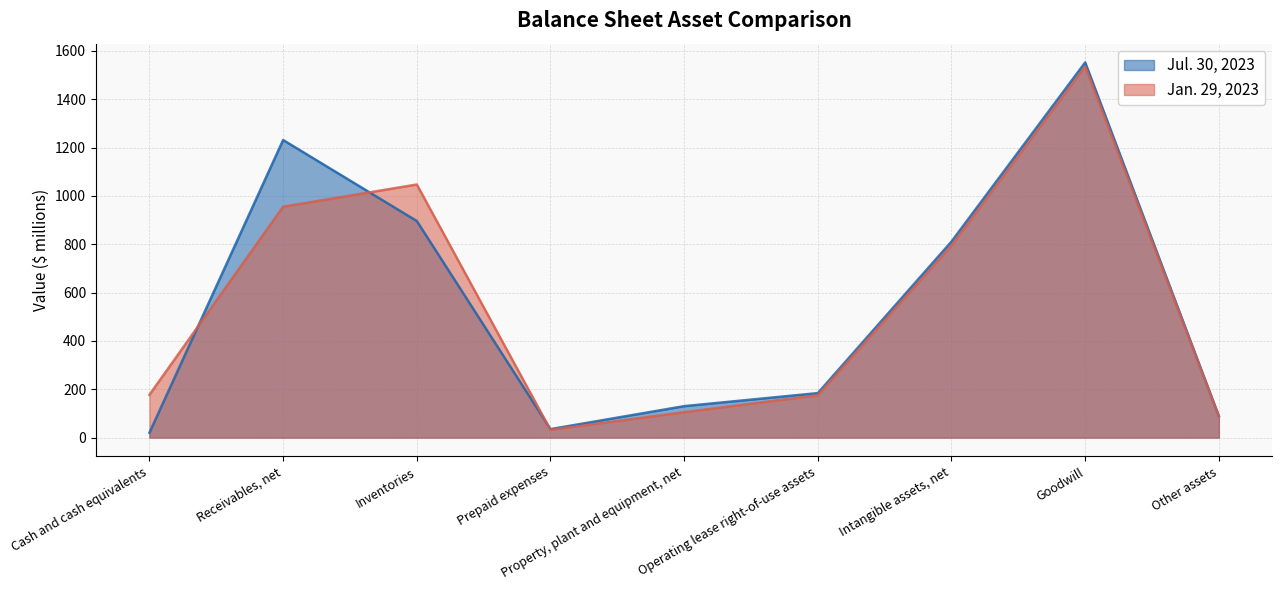

The Jul. 30, 2023 series shows 37 at Other assets. True or false?

False